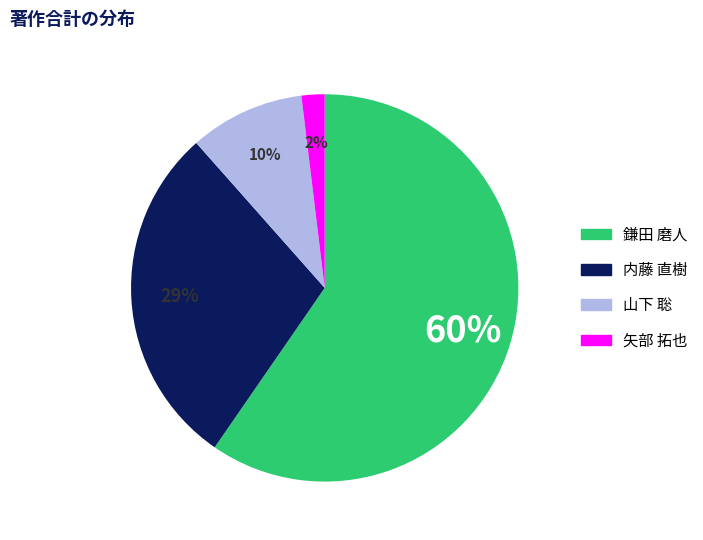

To the nearest percent, what portion does 矢部 拓也 represent?

2%